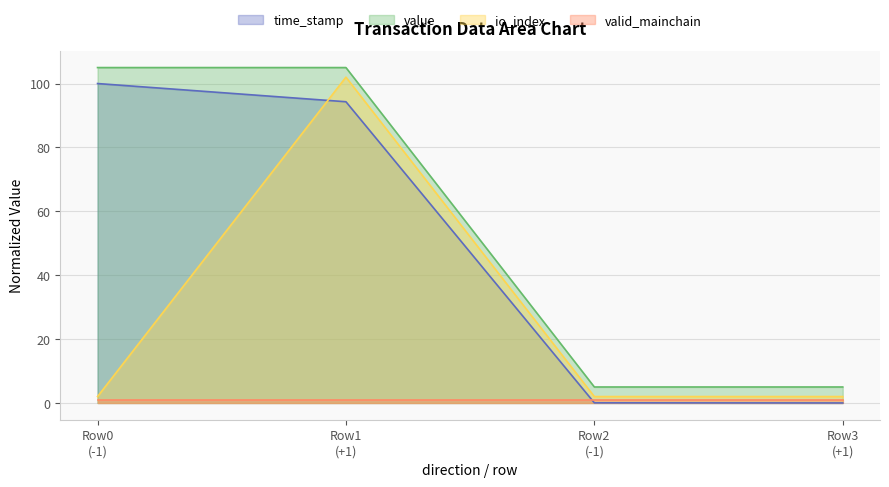

True or false: value and time_stamp cross at least once.

False